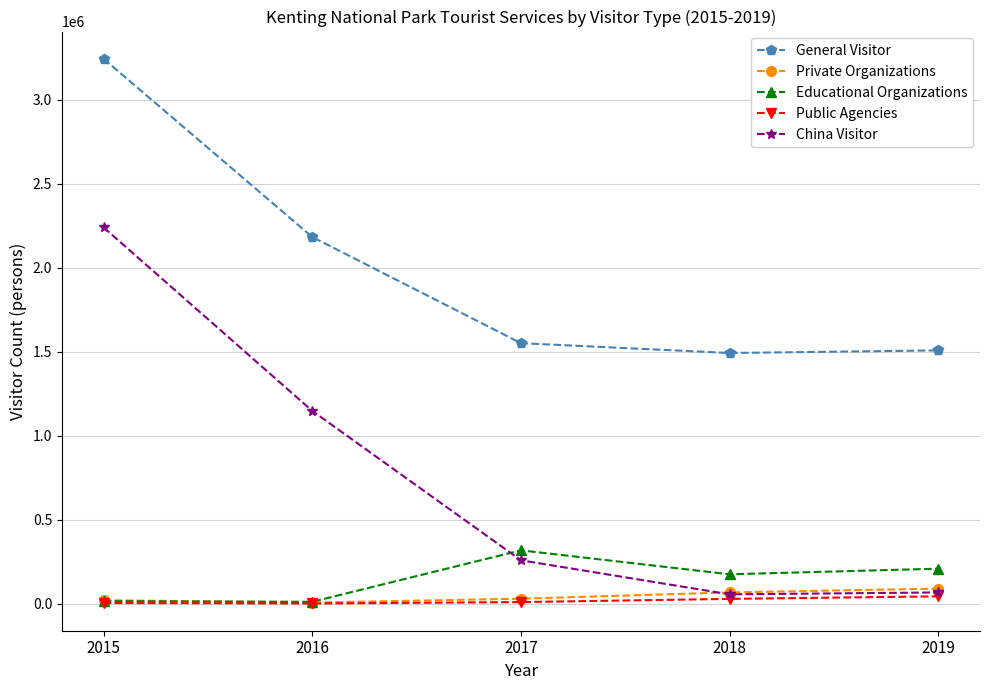

True or false: China Visitor has more than 1 points higher than both neighbors.

False